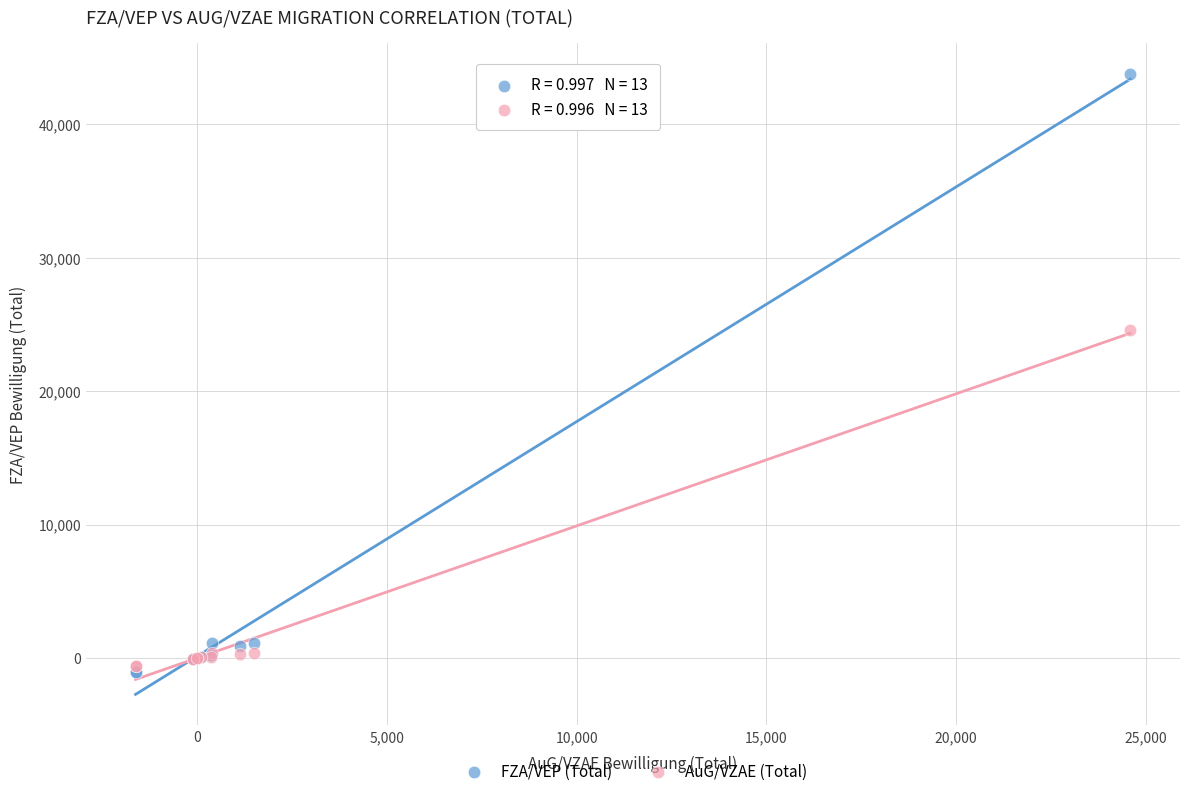

In the FZA/VEP (Total) series, what Y value is closest to 21380?

1123